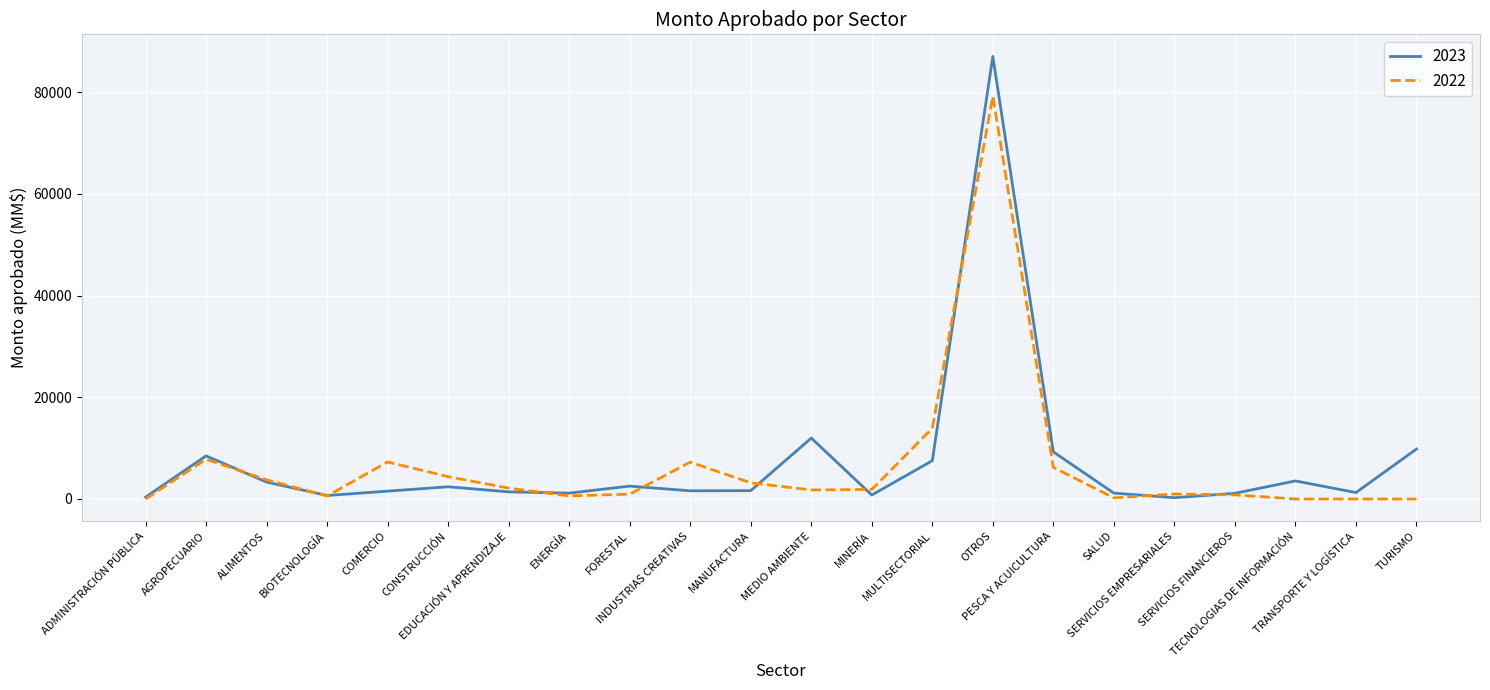

The 2022 series shows 4388.5 at CONSTRUCCIÓN. True or false?

True